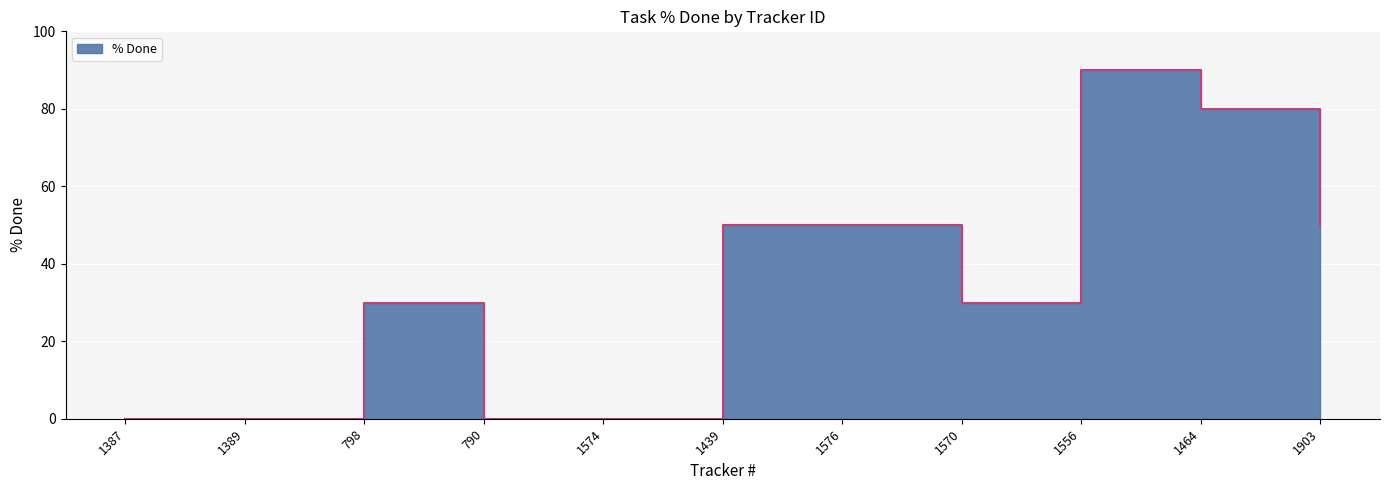

At which category does the data reach its first local valley?

1570